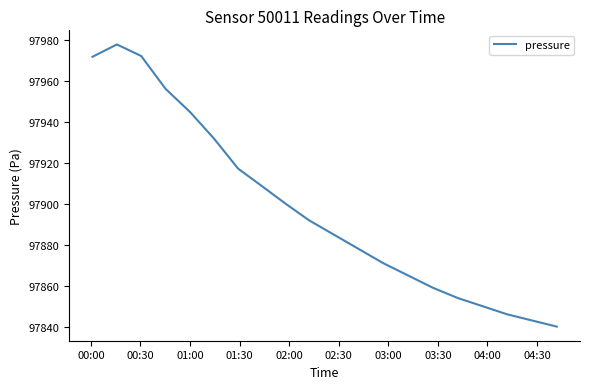

What is the smallest value displayed?

97840.0